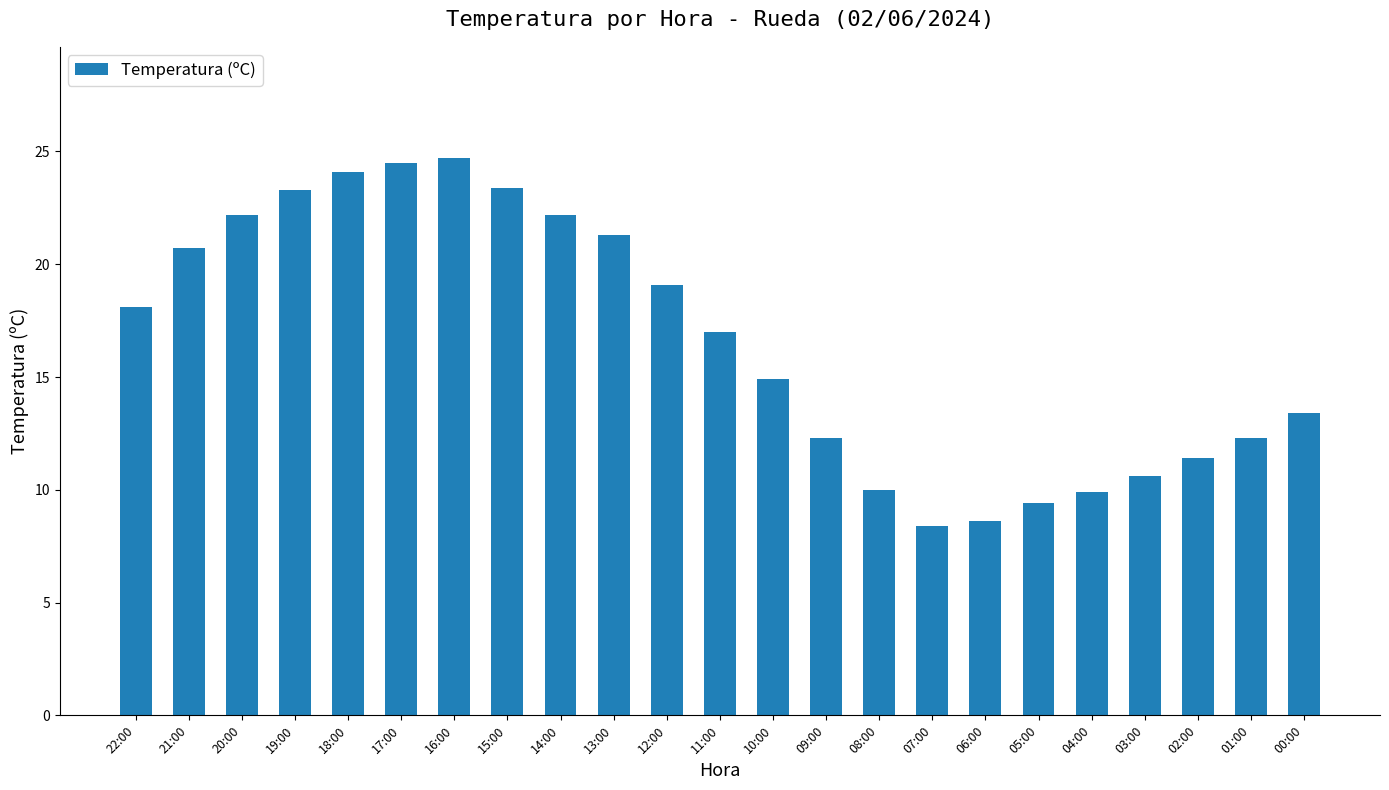

What is the change in value from 18:00 to 03:00?

-13.5